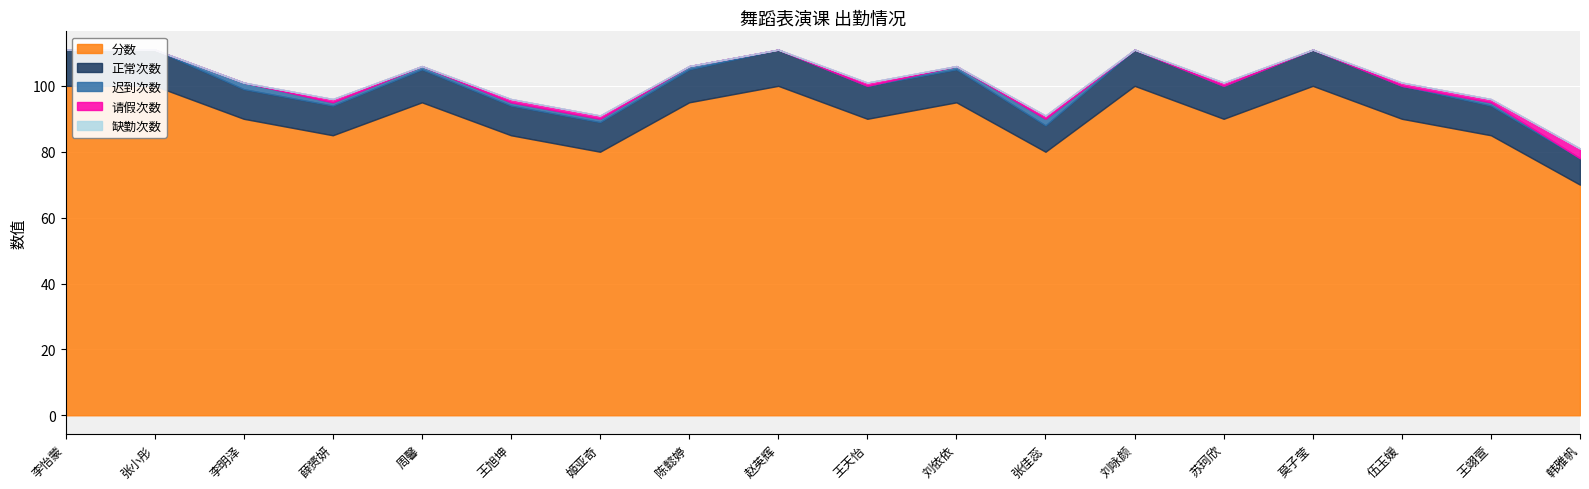

At how many categories does at least one series exceed 80?

15